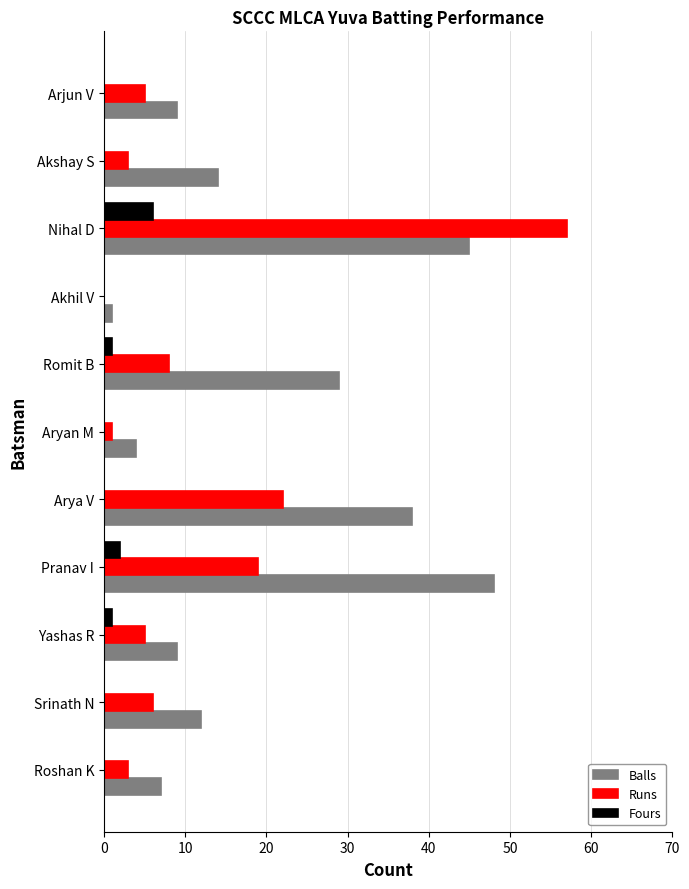

Which series has the widest spread of values?

Runs